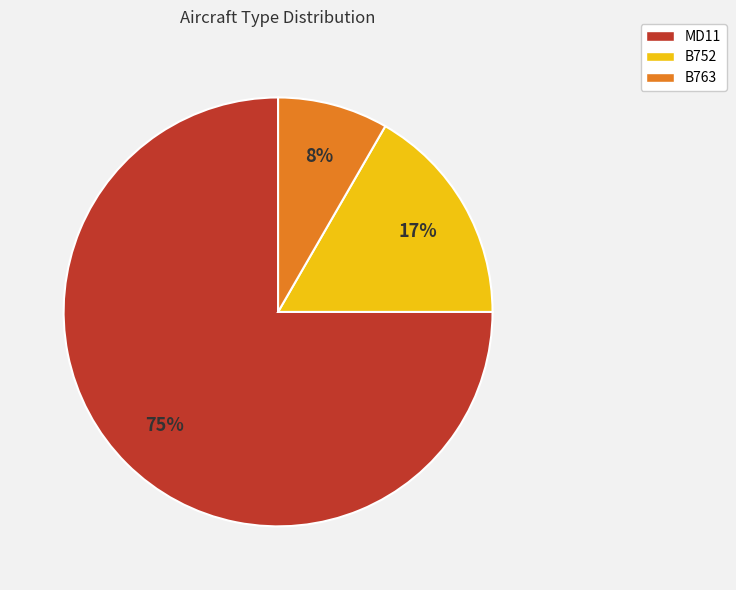

How many segments does this pie chart have?

3